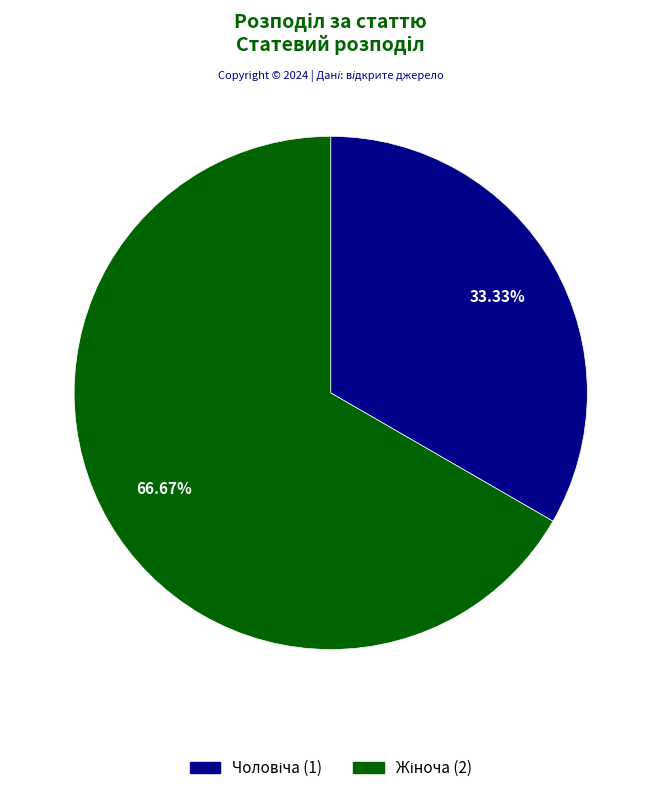

To the nearest percent, what portion does Чоловіча represent?

33%